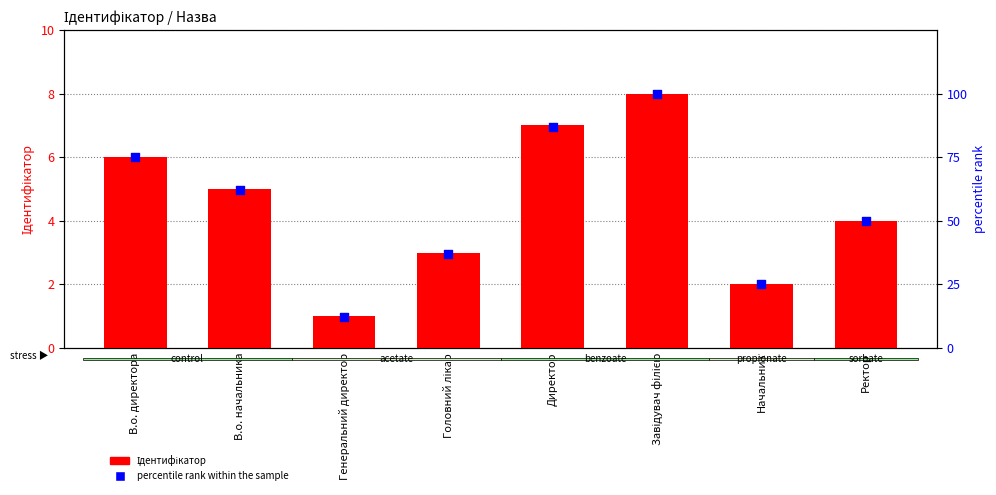

What is the total value across all series at В.о. директора?

81